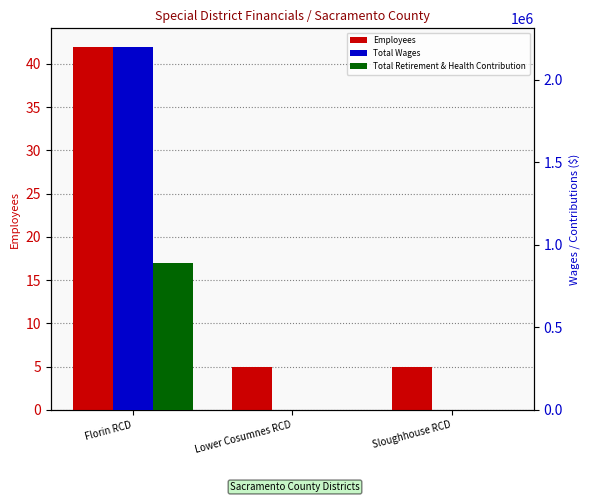

Rank the series by their average value, from lowest to highest.

Employees, Total Retirement & Health Contribution, Total Wages